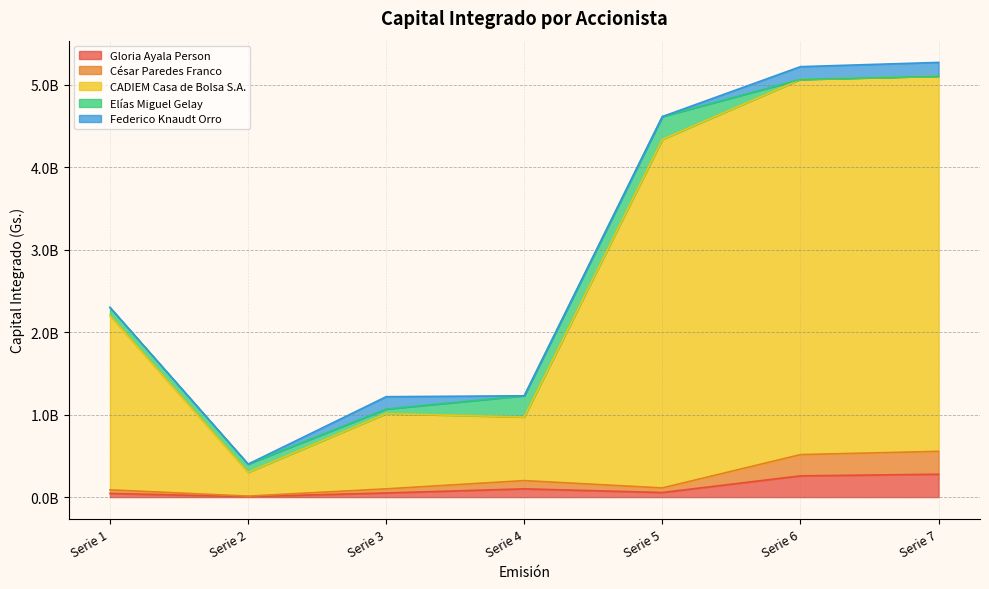

Between Serie 5 and Serie 2, which is larger?

Serie 5